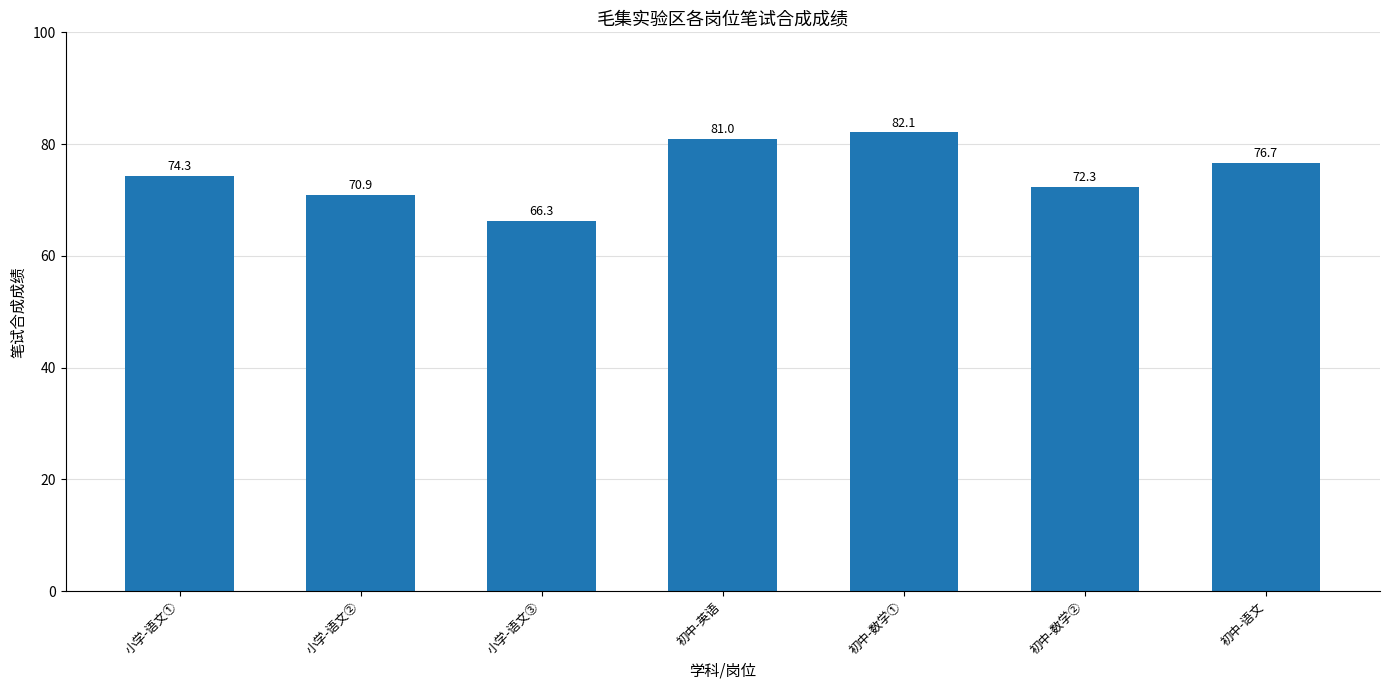

How many values exceed 74?

4